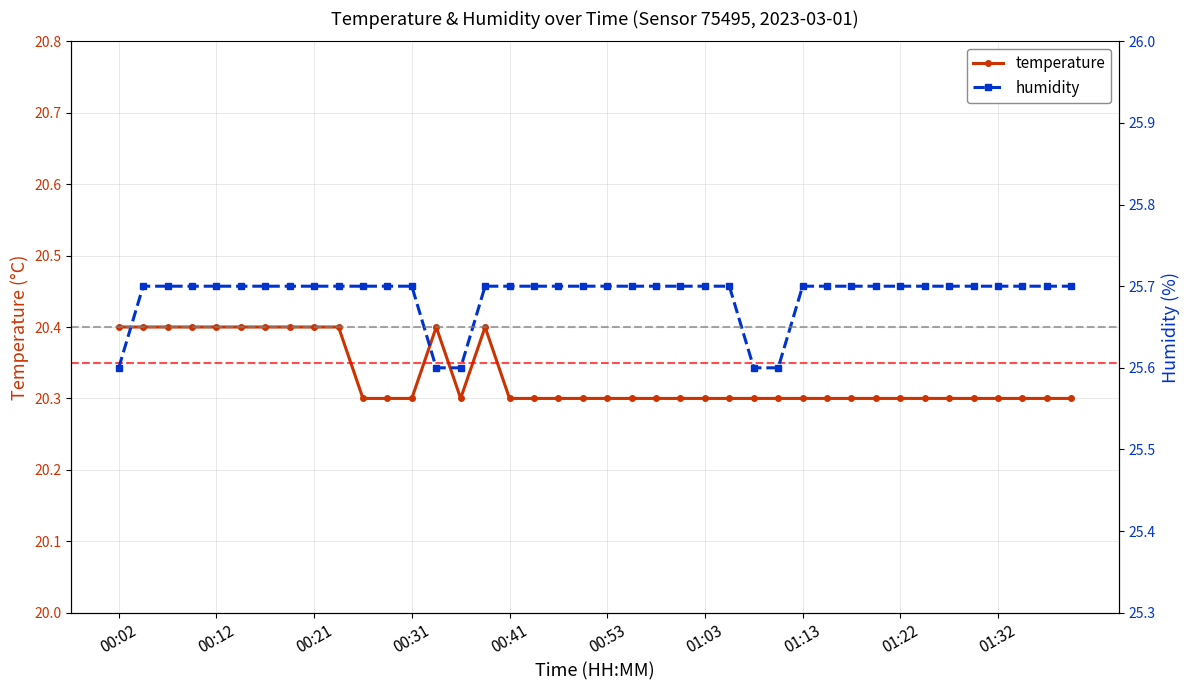

What is the maximum value for temperature?

20.4